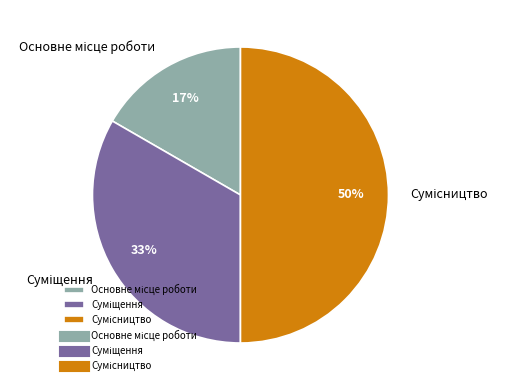

To the nearest percent, what is the average slice percentage?

33%